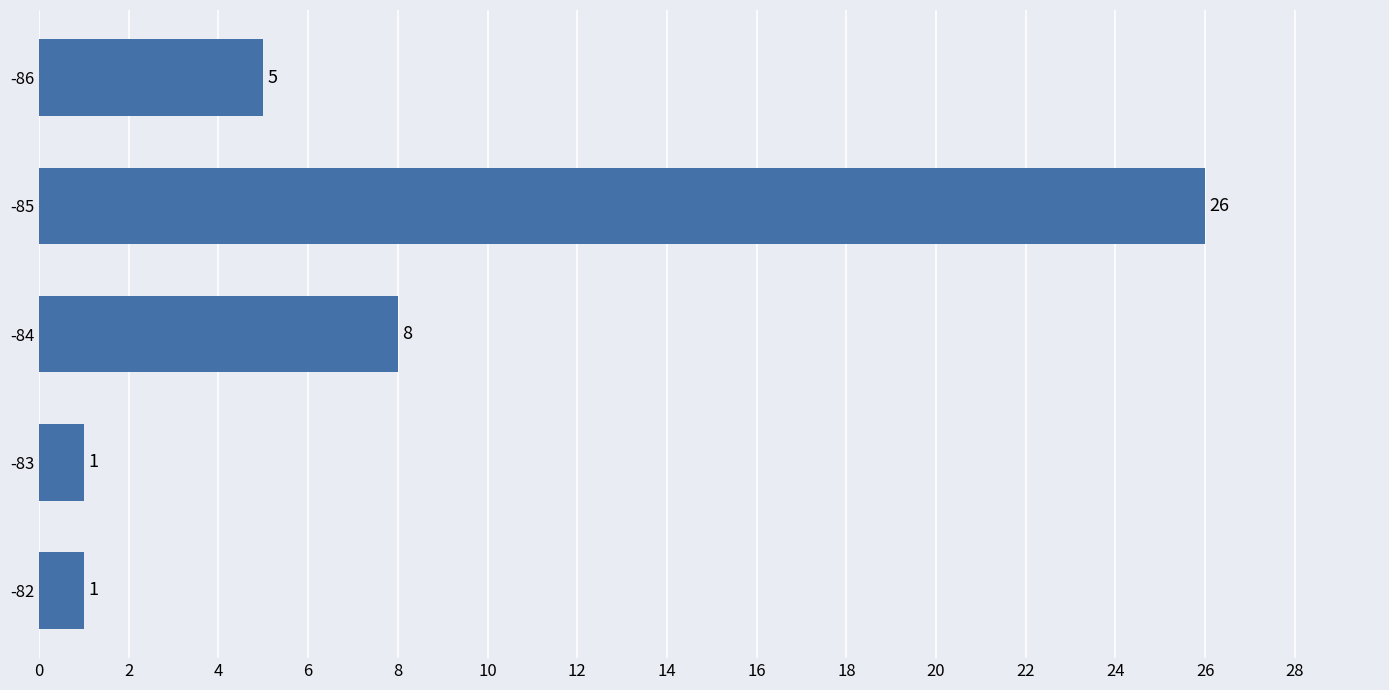

Approximately how many times larger is the value at -86 compared to -84?

0.6